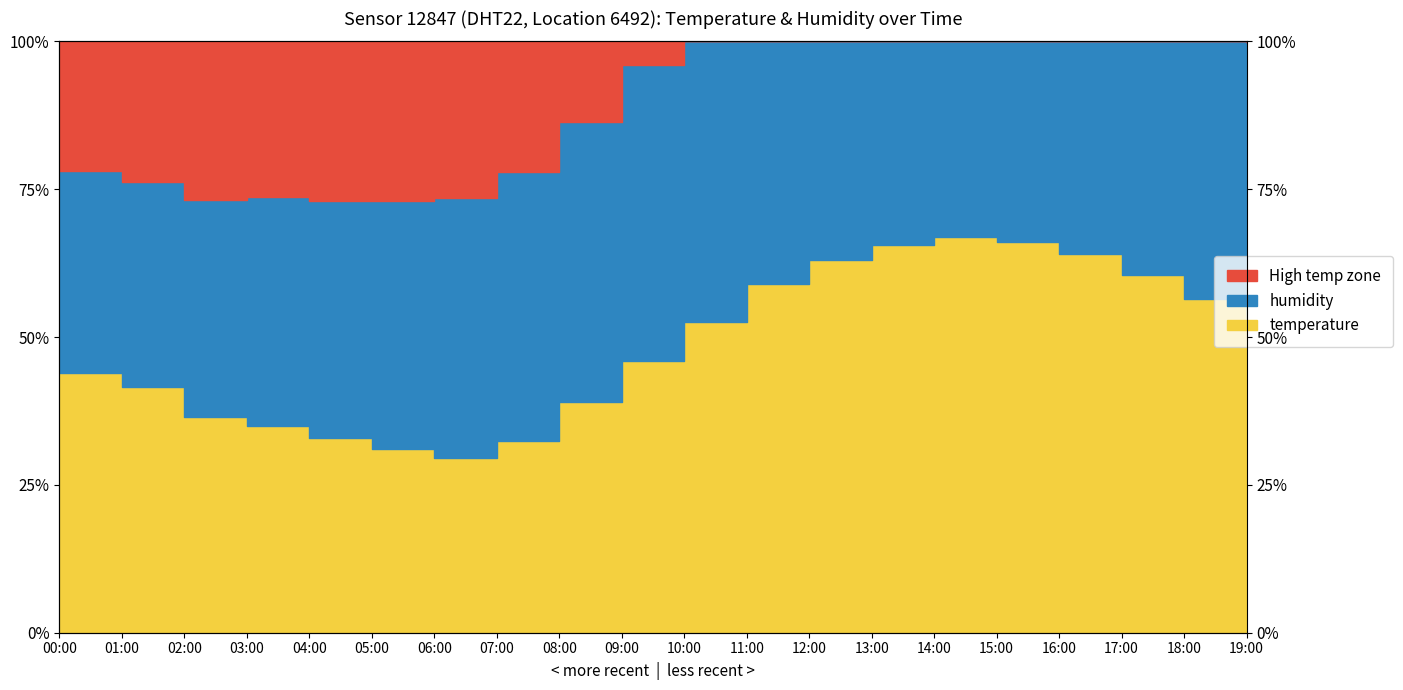

At which label is the value closest to 48?

09:00